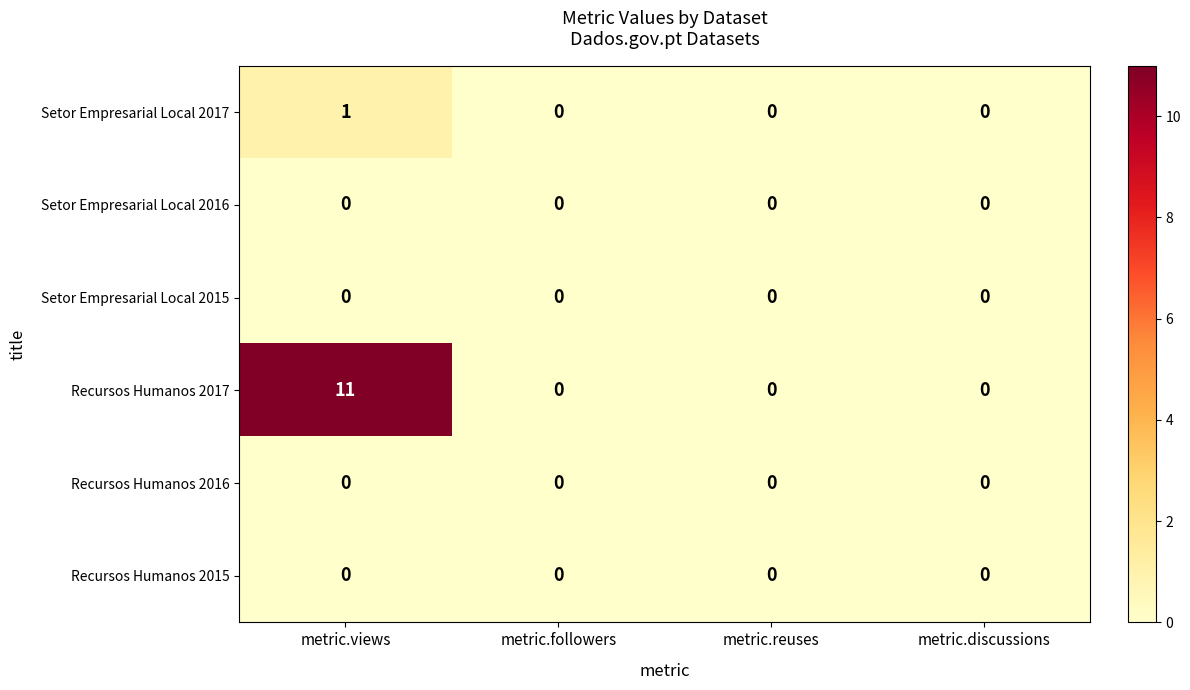

At which label does Recursos Humanos 2017 reach its peak?

metric.views